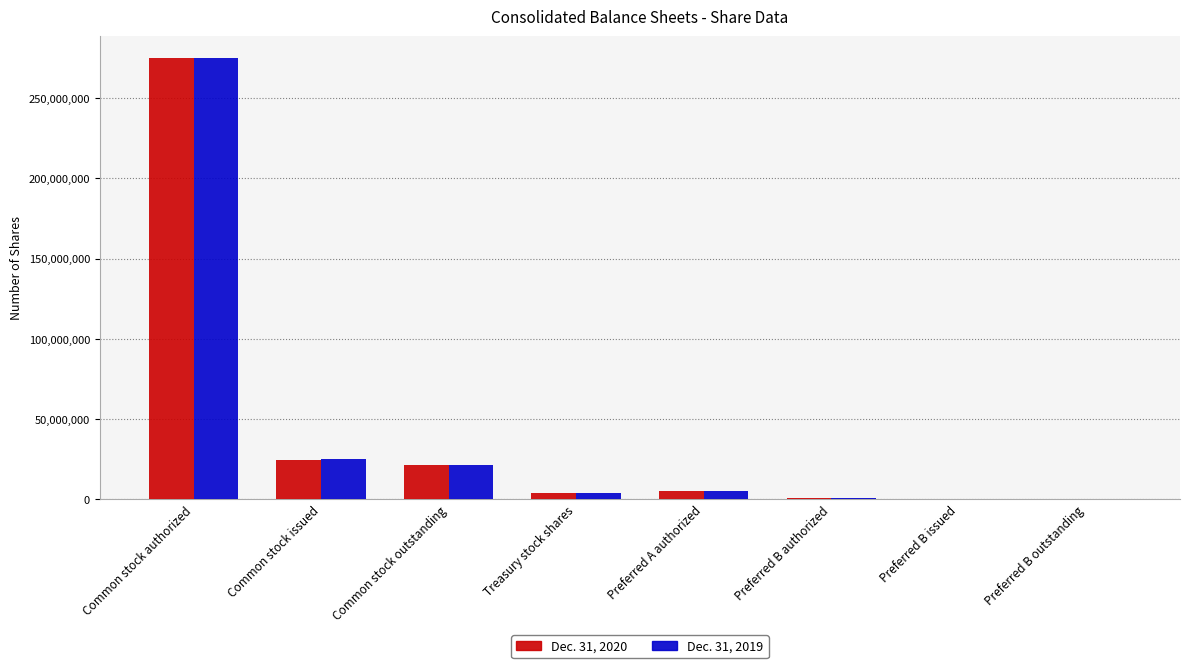

At which label does Dec. 31, 2019 reach its peak?

Common stock authorized